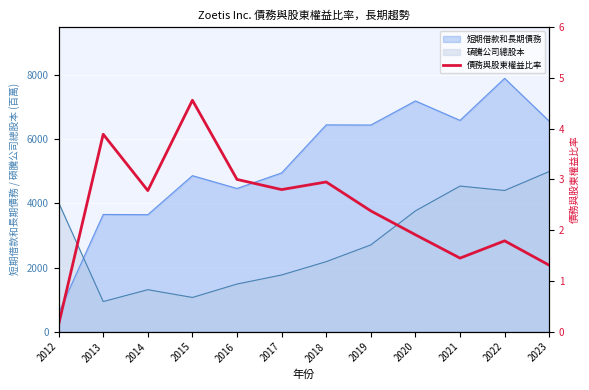

What is the maximum value shown in the chart?

4.6